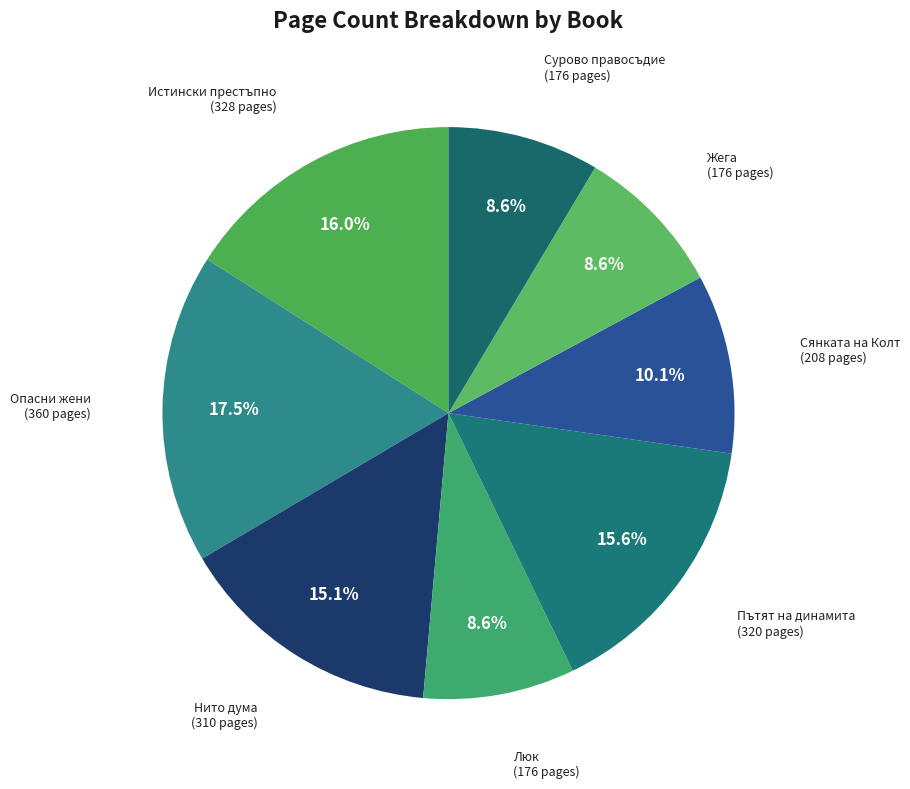

What is the smallest slice in the pie chart?

Люк